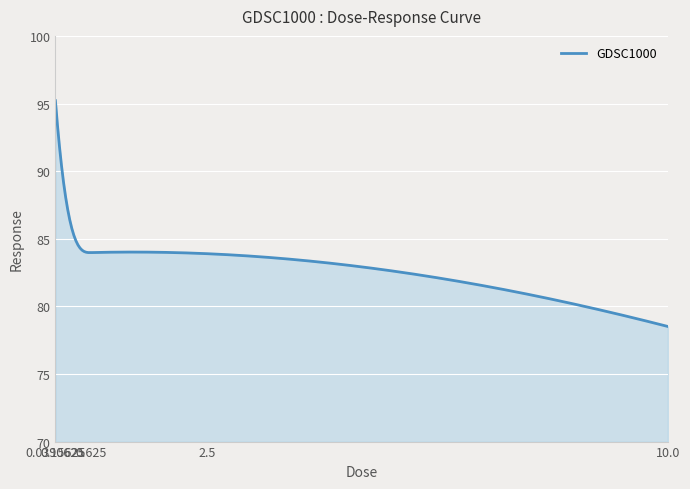

What is the greatest value displayed?

95.2